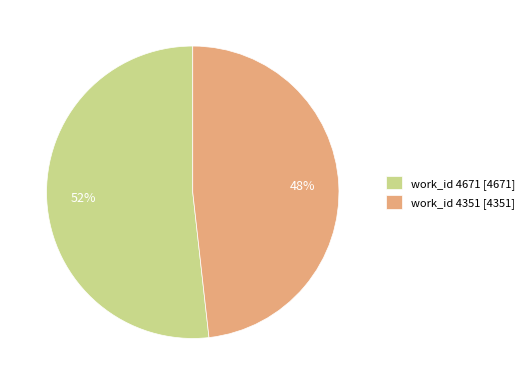

True or false: work_id 4671 accounts for 52% of the total.

True